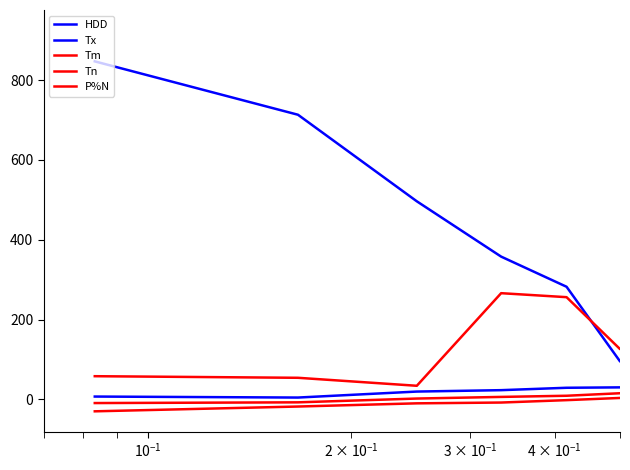

How many lines are shown in the chart?

5